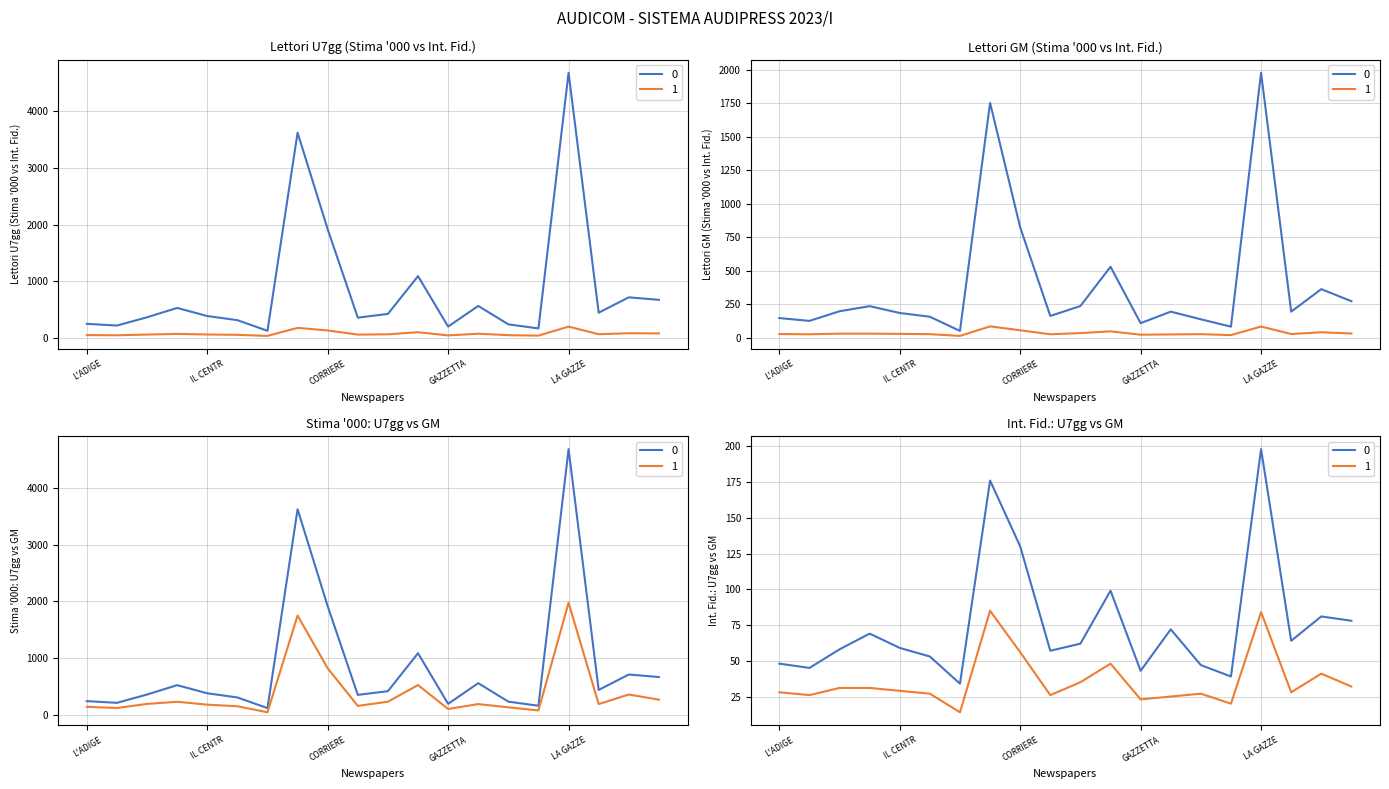

What is the value of the Stima in 000 U7gg point at the 6th from the left?

312